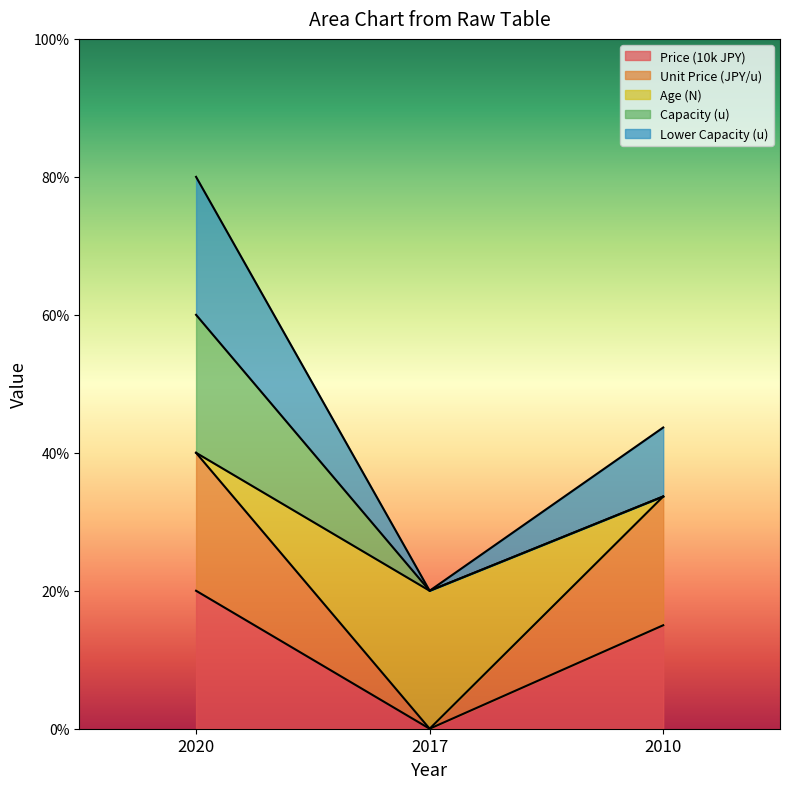

Is it true that Unit Price (JPY/u) equals 0.0 at 2017?

True